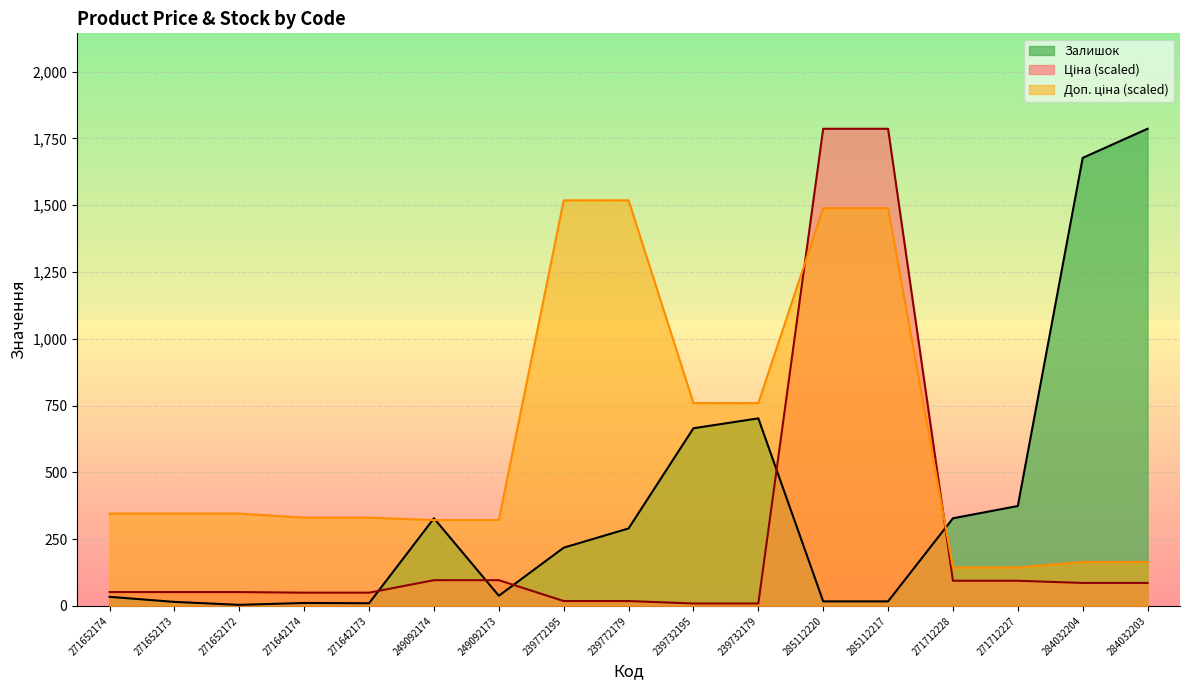

What is the sum of all Доп. ціна values?

10488.3